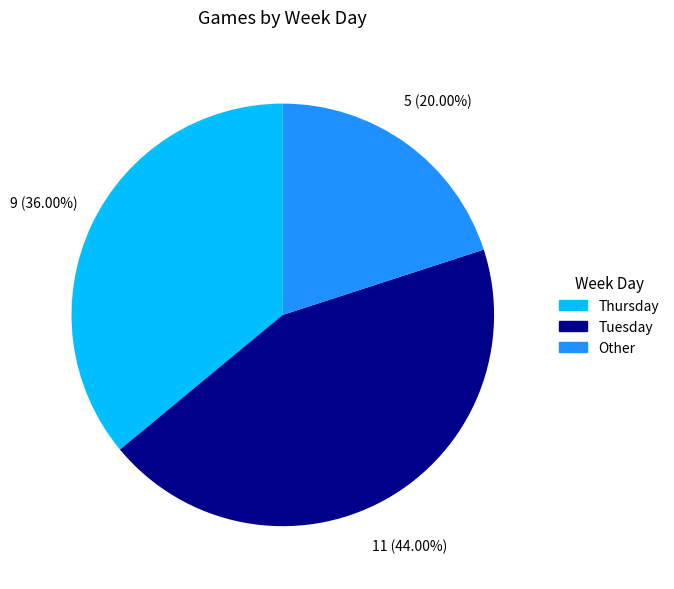

Is there a majority slice in this chart?

No